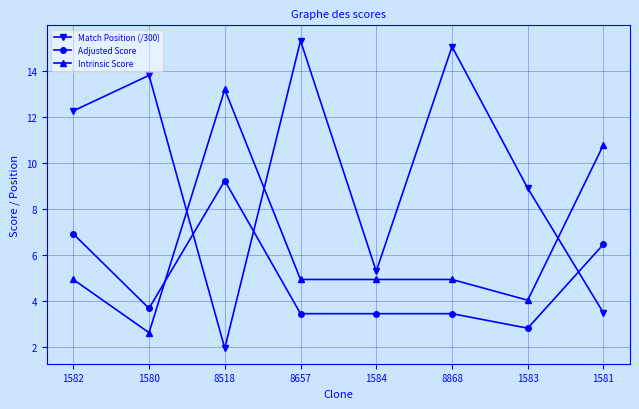

True or false: Intrinsic Score has a value of 5.0 at 1582.

True